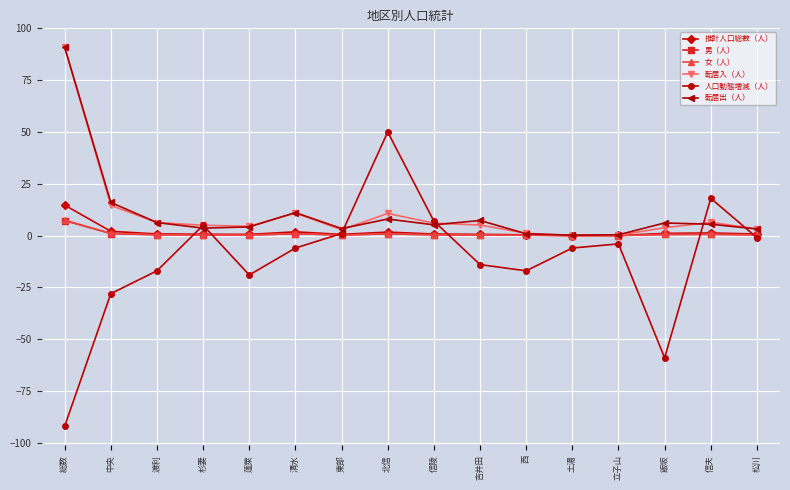

How many lines are shown in the chart?

6